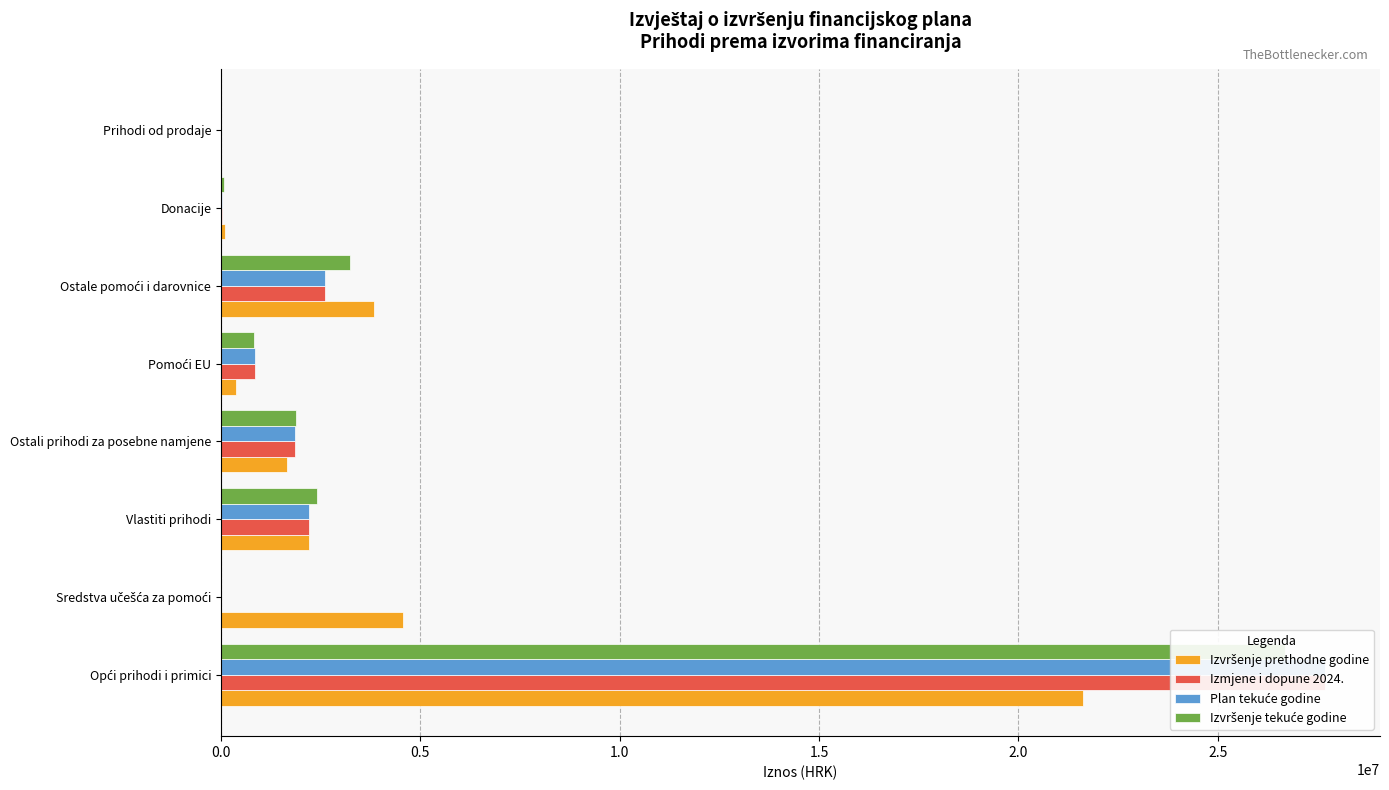

Which series has the largest total across all categories?

Izmjene i dopune 2024.